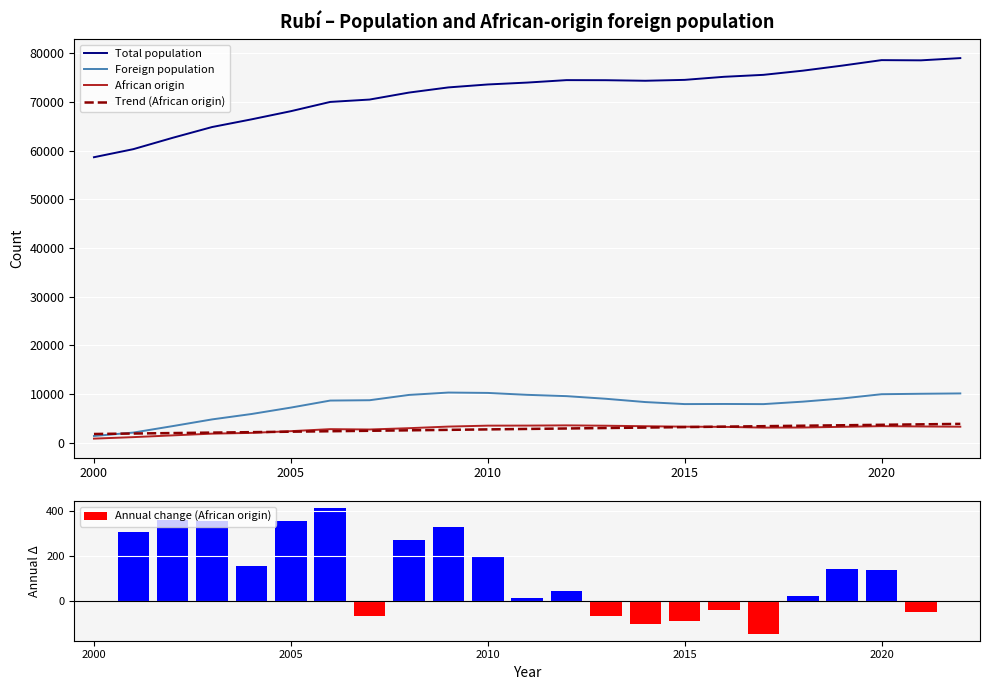

True or false: African origin and Total population cross at least once.

False